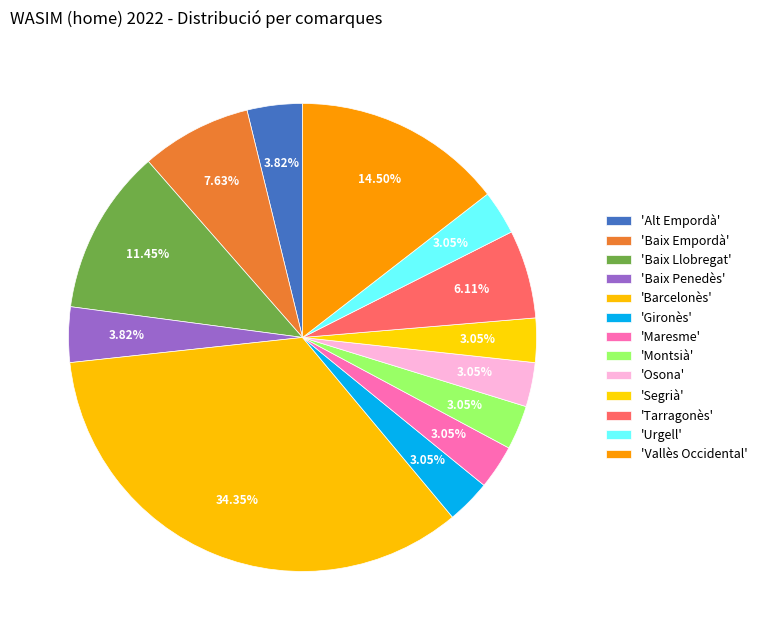

Which slice is the smallest?

Gironès